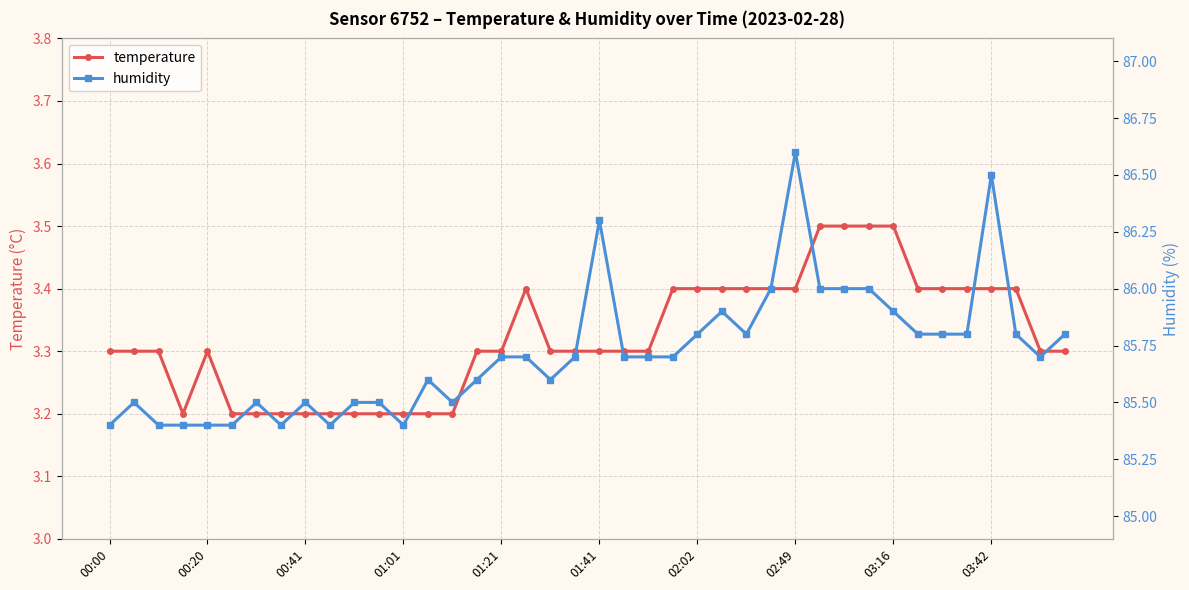

Count the temperature values in the range 3 to 4.

40